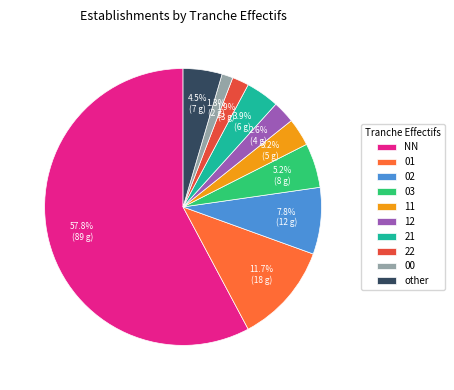

What is the ratio of the value at other to the value at 21?

1.2